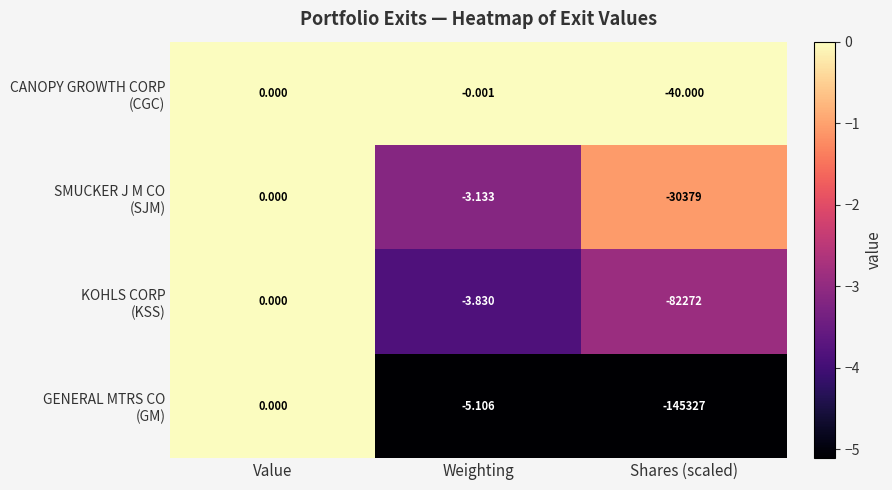

At which category is the sum across all series the highest?

Value